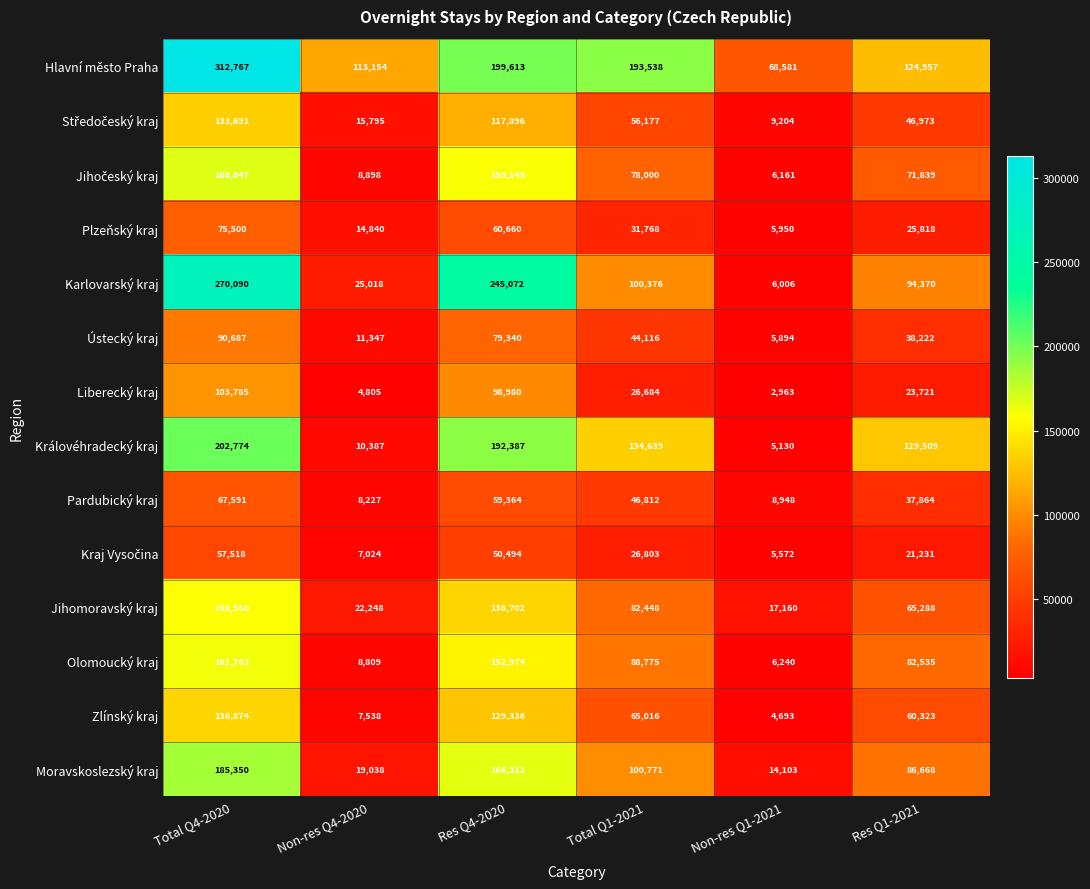

The value of Plzeňský kraj at Total Q4-2020 is 75500. True or false?

True